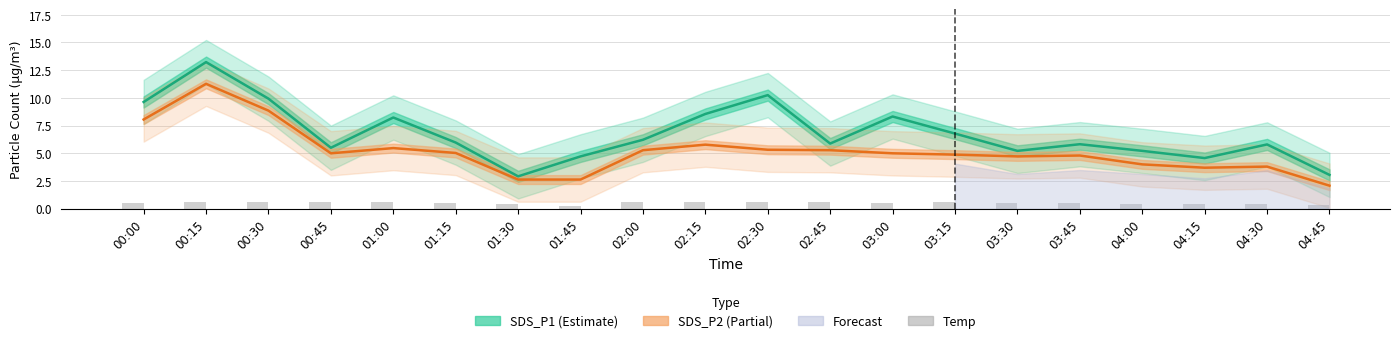

What position from the right is 04:00?

4